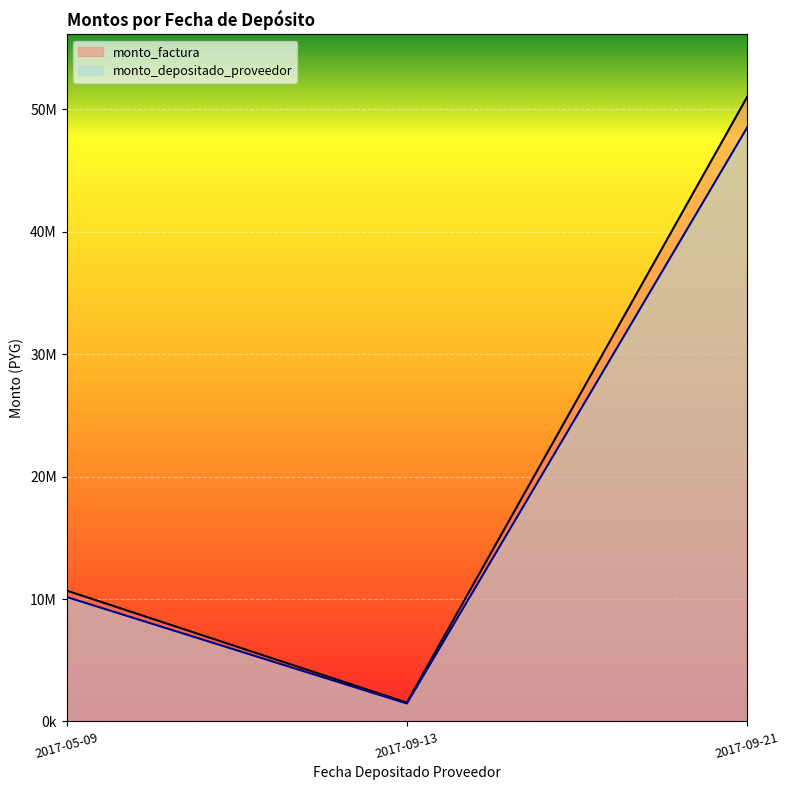

Does the chart display data point markers on the line(s)?

No